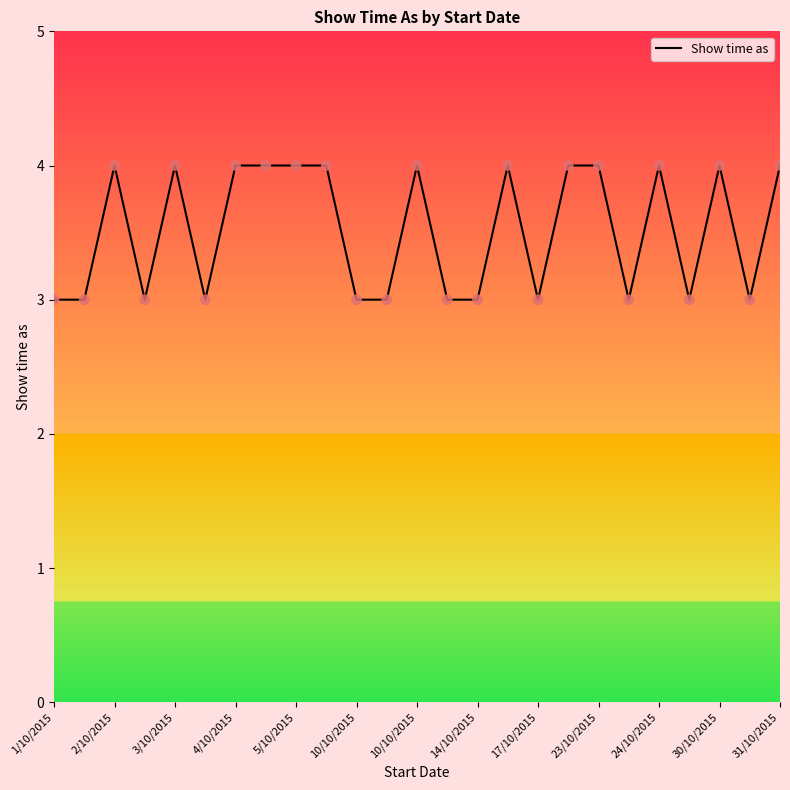

What is the maximum value shown in the chart?

4